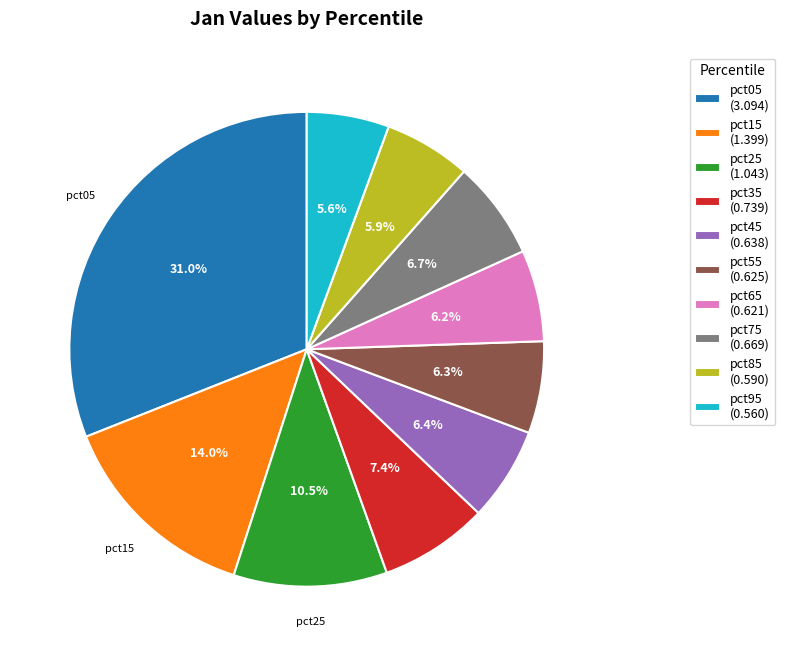

To the nearest percent, what is the average slice percentage?

10%